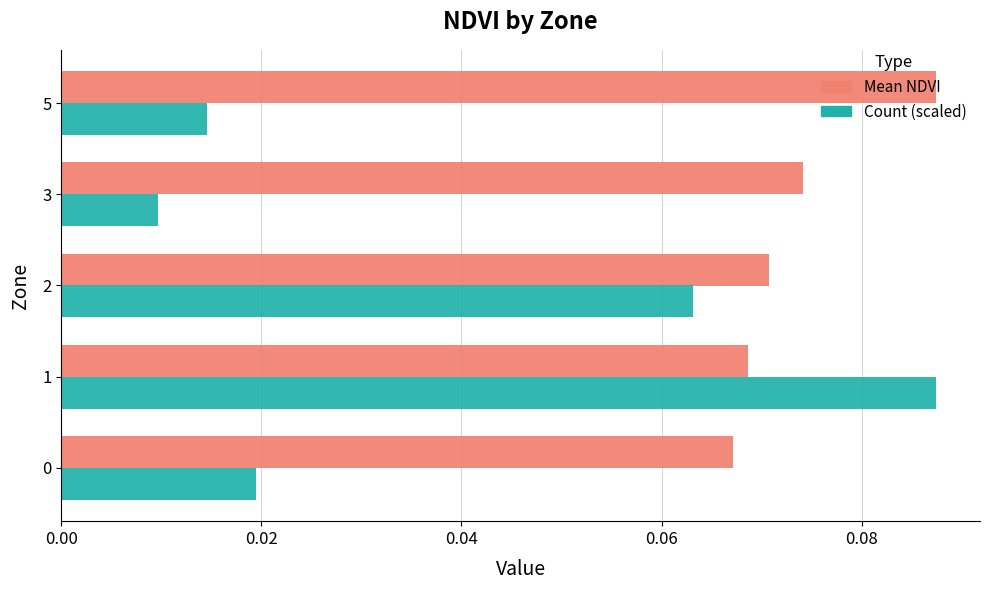

Which series has the widest spread of values?

Count (scaled)